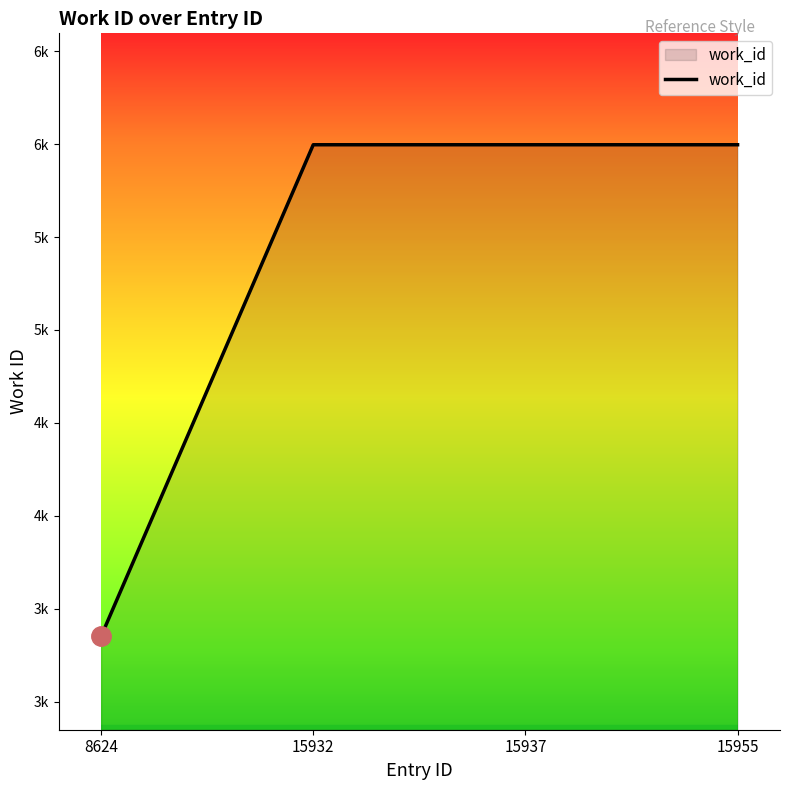

Does the chart have visible grid lines?

No